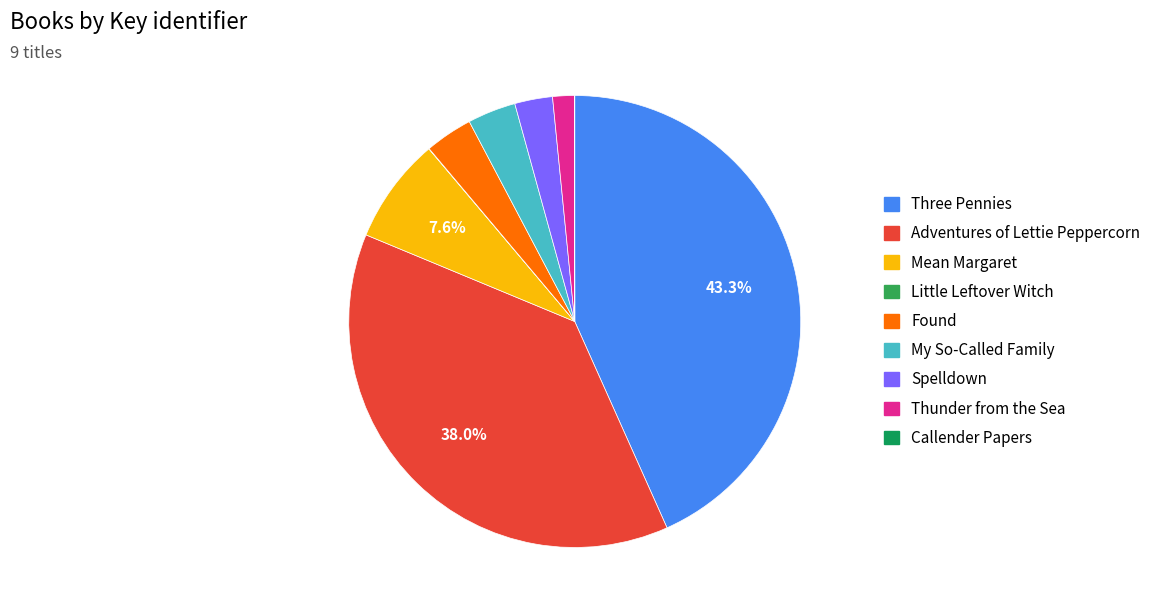

Rank the categories by value from highest to lowest.

Three Pennies, Adventures of Lettie Peppercorn, Mean Margaret, My So-Called Family, Found, Spelldown, Thunder from the Sea, Callender Papers, Little Leftover Witch